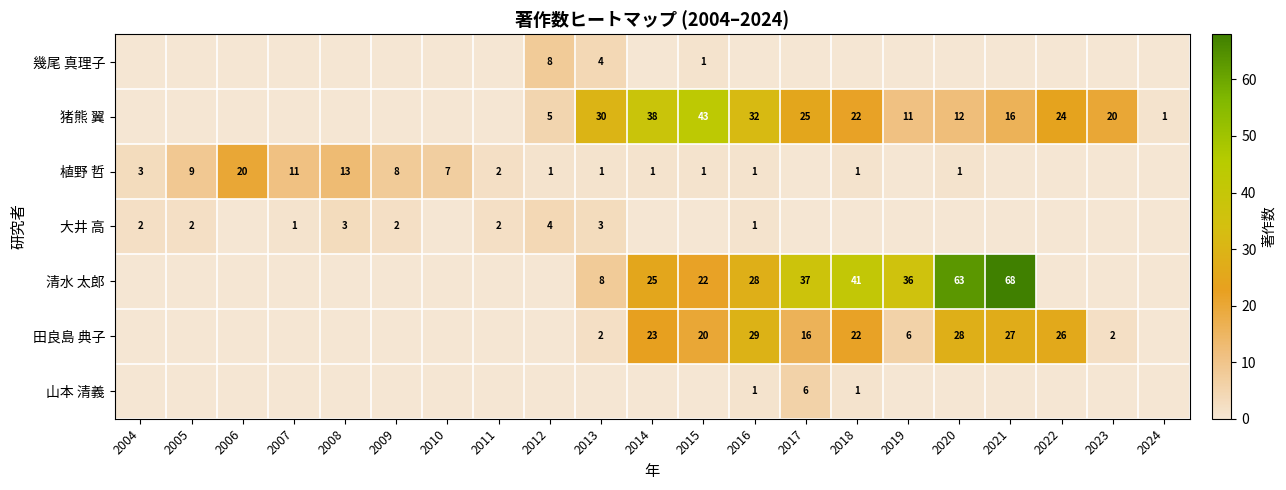

What is the difference between the highest and lowest values at 2018?

41